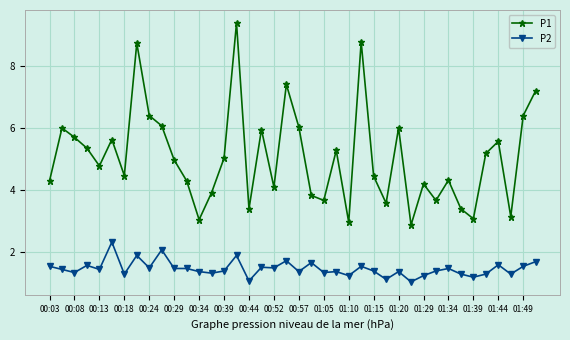

What is the average value of the P1 series?

5.1